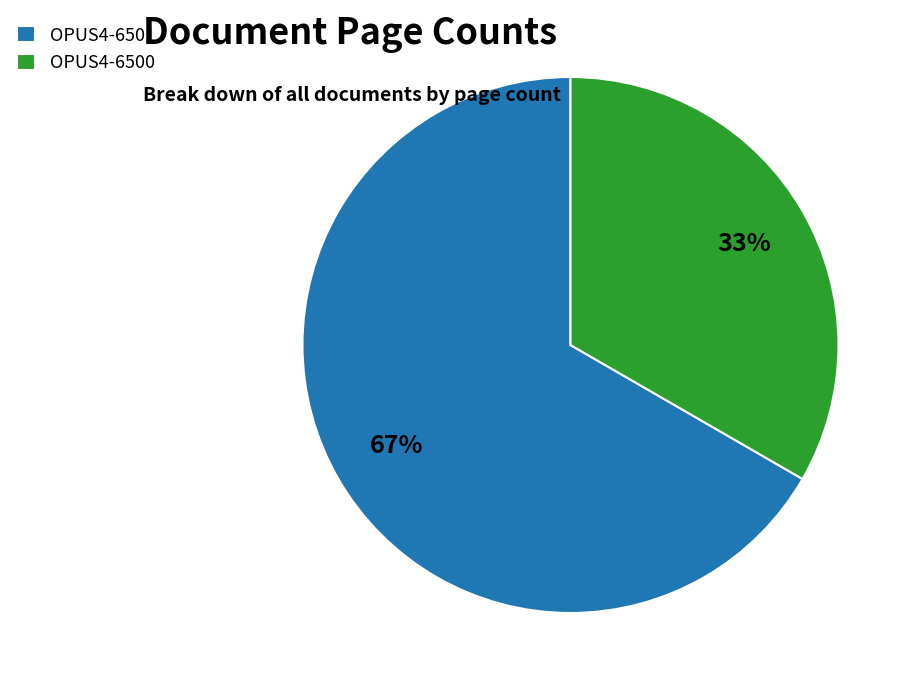

What percentage is the OPUS4-6501 slice, to the nearest percent?

67%